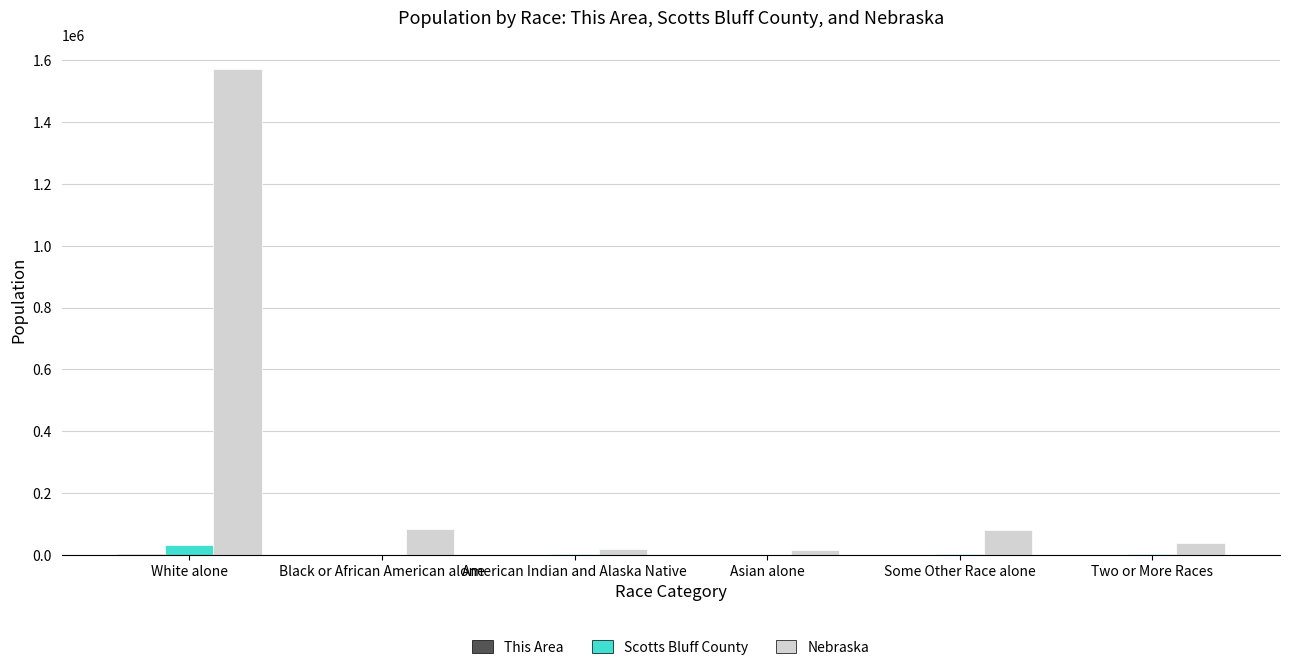

What is the maximum value shown in the chart?

1572838